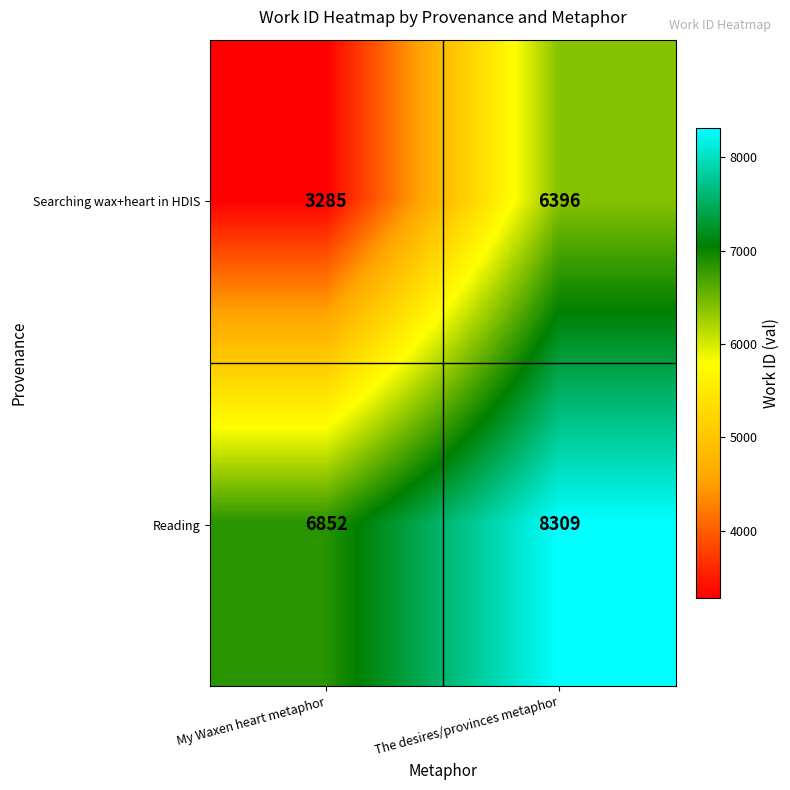

Which series has the largest total across all categories?

Reading